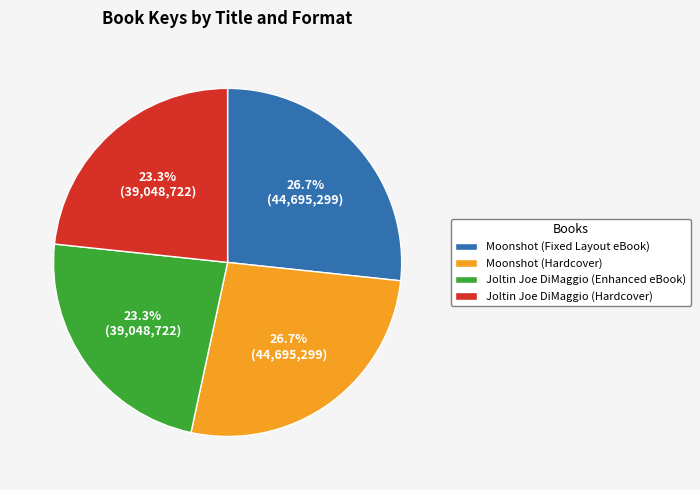

Between Moonshot (Hardcover) and Joltin Joe DiMaggio (Hardcover), which is larger?

Moonshot (Hardcover)